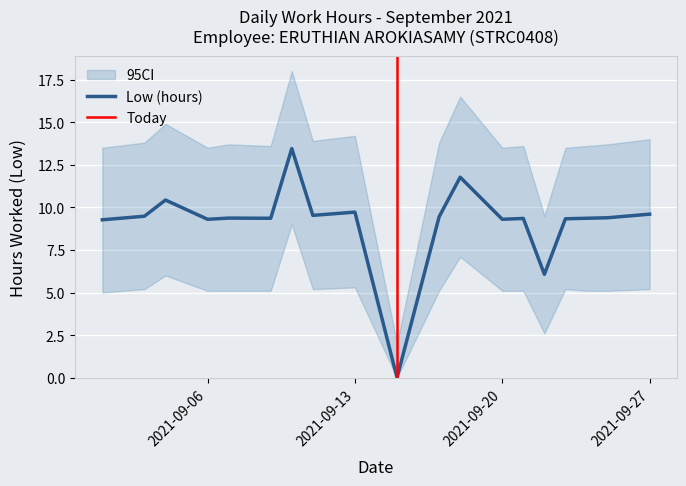

List the labels in order of value, smallest first.

2021-09-15, 2021-09-22, 2021-09-01, 2021-09-06, 2021-09-20, 2021-09-23, 2021-09-21, 2021-09-09, 2021-09-24, 2021-09-07, 2021-09-25, 2021-09-17, 2021-09-03, 2021-09-11, 2021-09-27, 2021-09-13, 2021-09-04, 2021-09-18, 2021-09-10